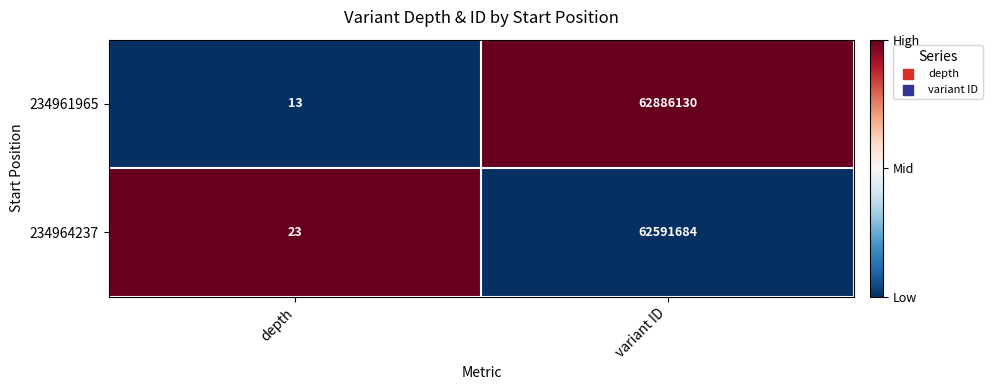

Count the number of categories in the chart.

2